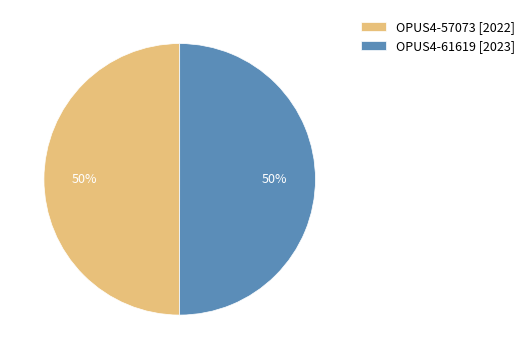

To the nearest percent, what is the average slice percentage?

50%